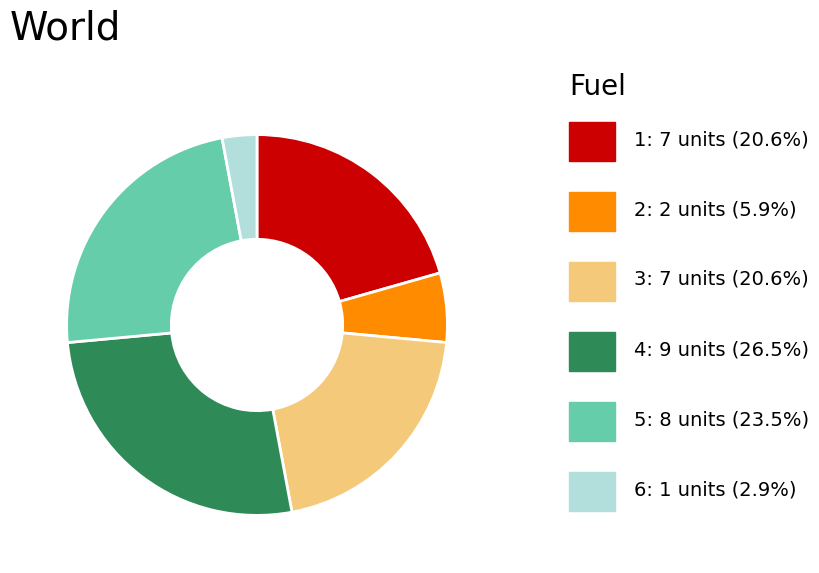

Does any single category account for the majority?

No